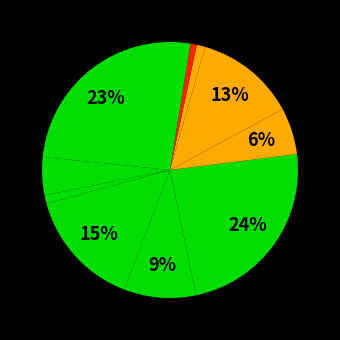

Count the number of slices in the pie.

11